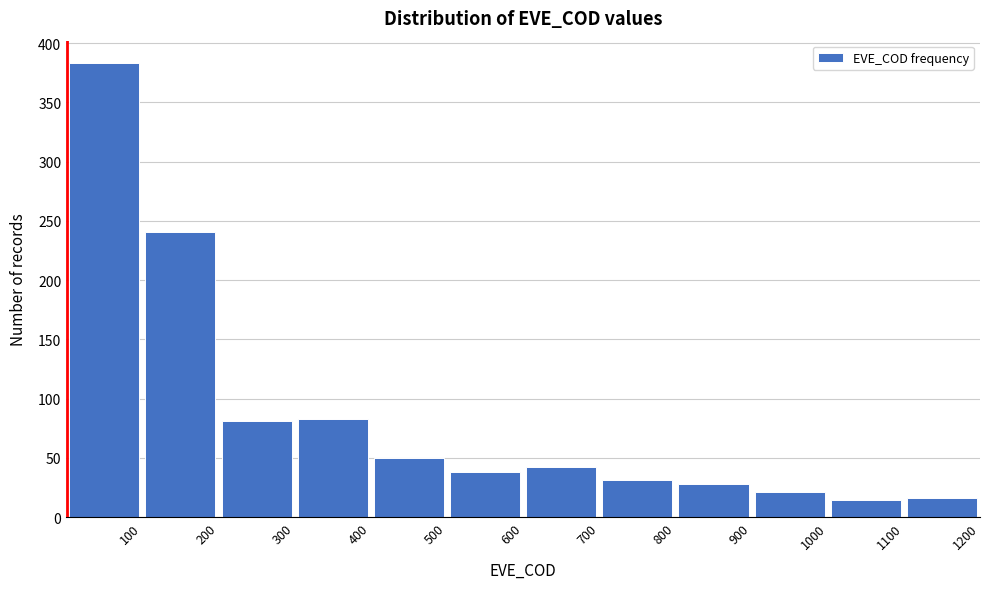

How tall is the bar that spans 200 to 300 on the x-axis? The values are not printed on the chart, so give them approximately, as read against the axis.

80